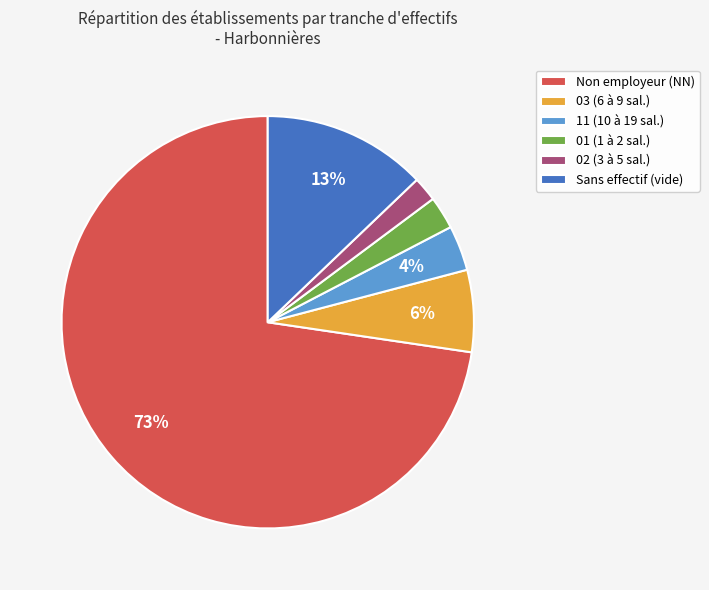

Is there any slice that represents more than half of the pie?

Yes